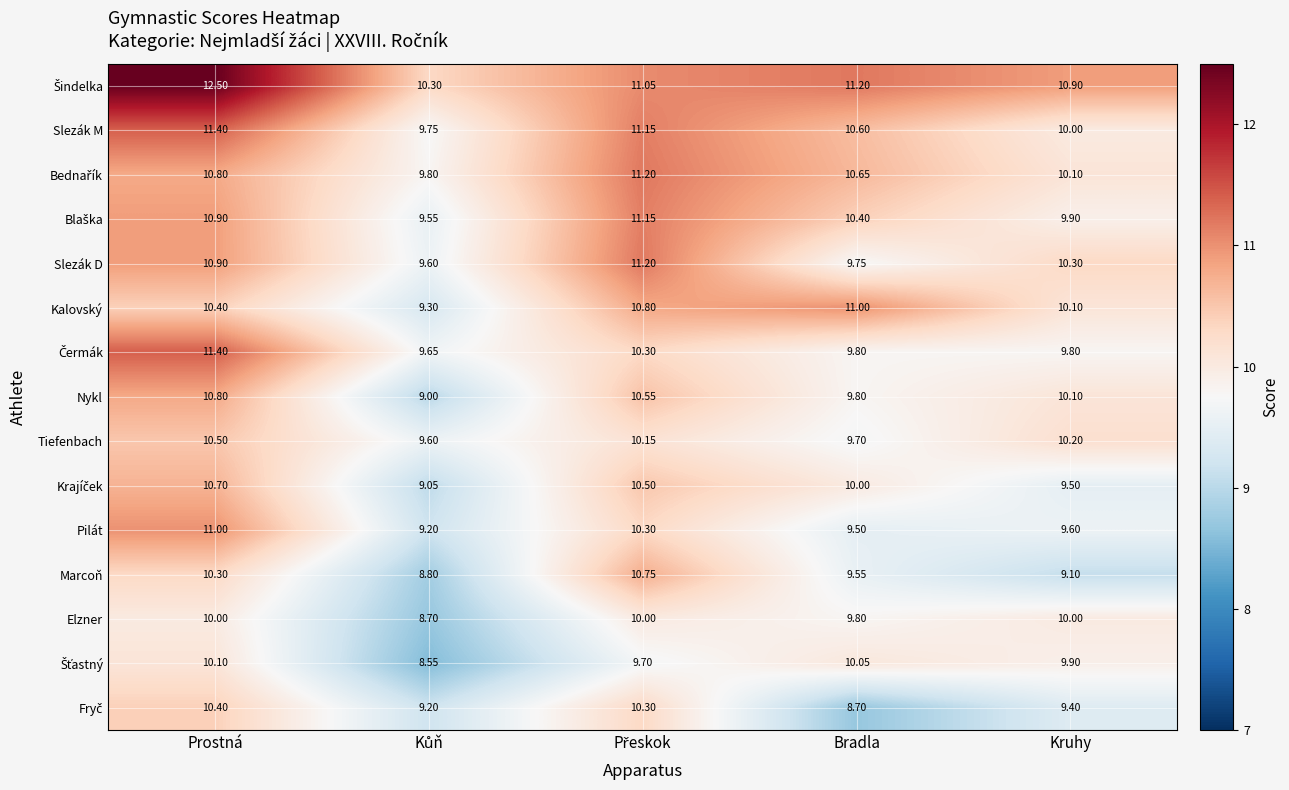

At which category is the sum across all series the highest?

Prostná